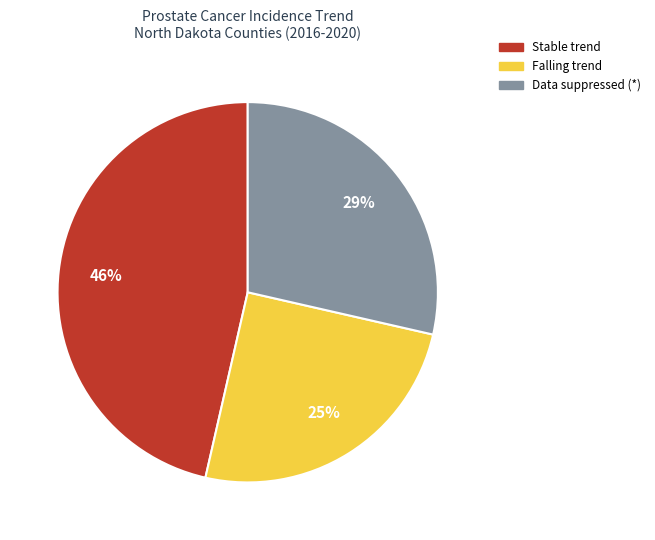

Count the number of slices in the pie.

3